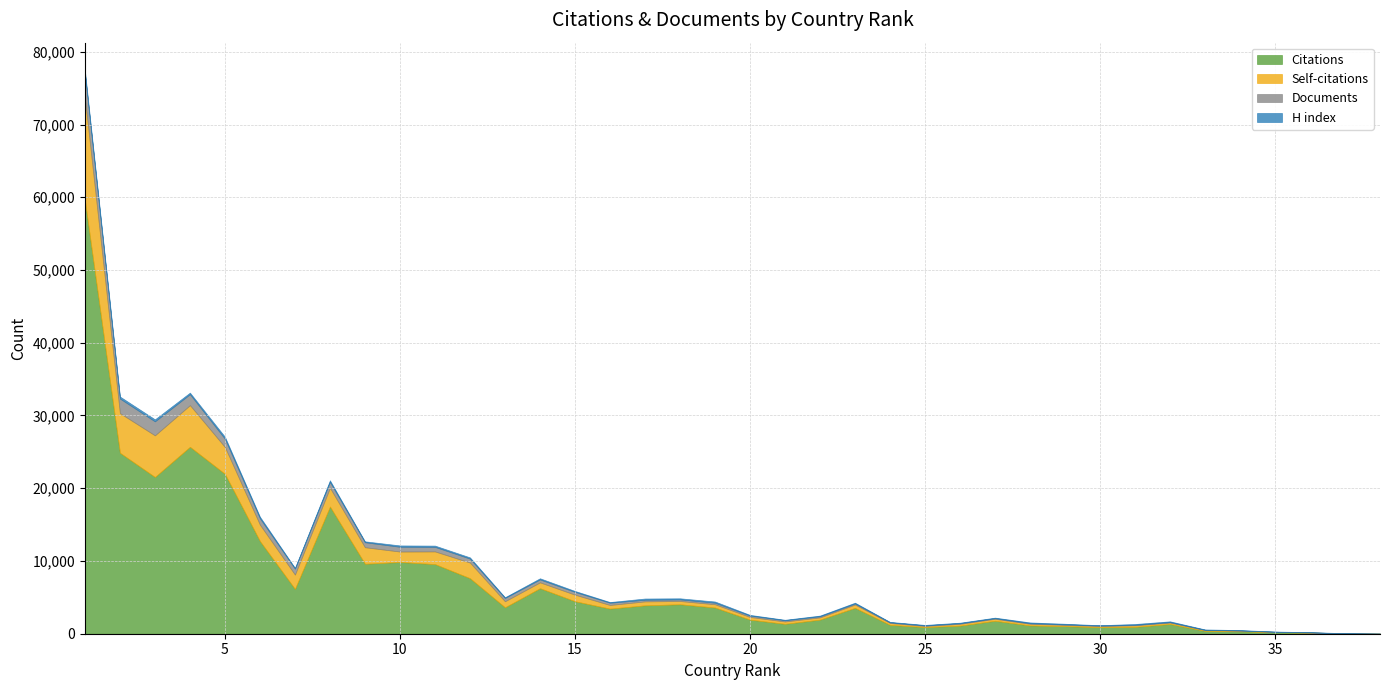

What is the average value of the H index series?

128